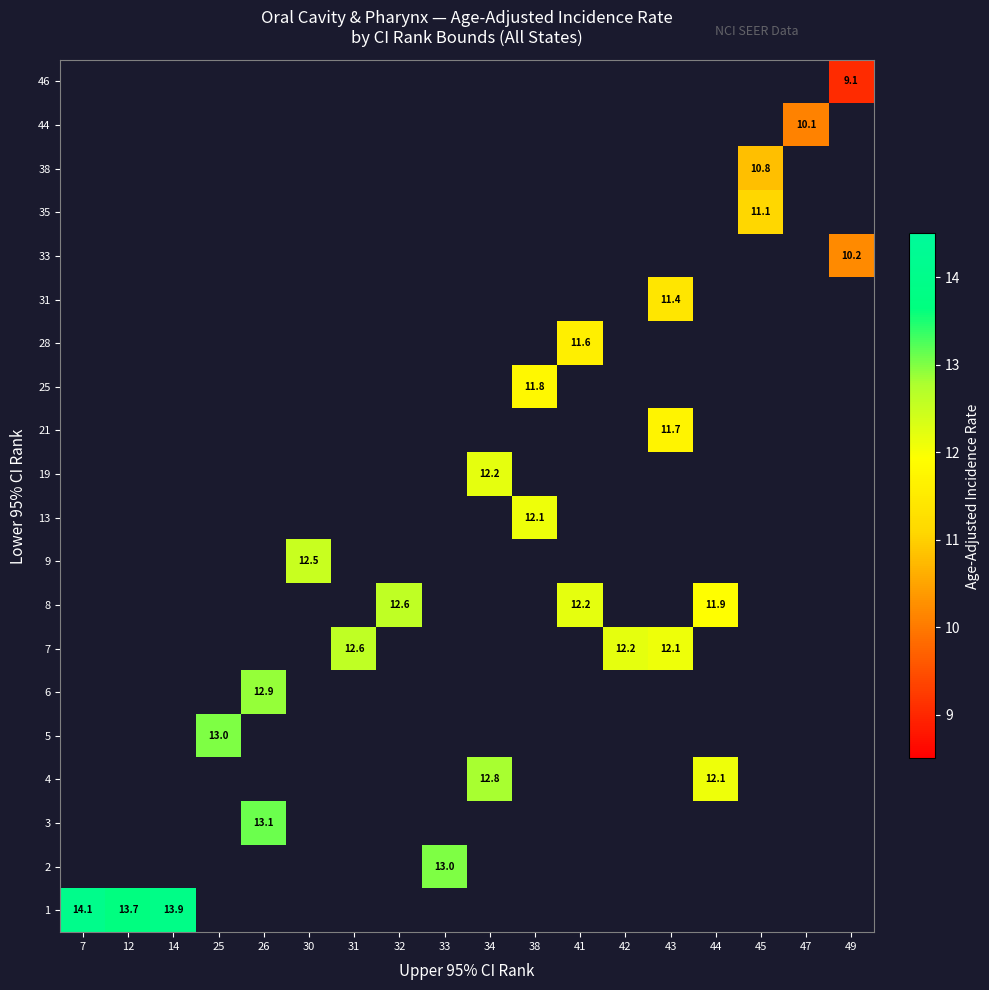

Count the number of data series in this chart.

20